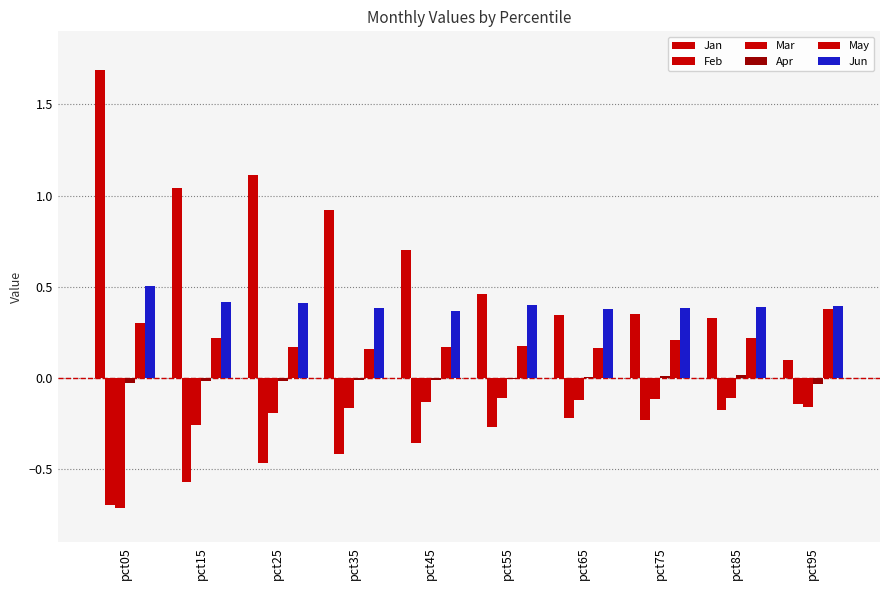

At which label is Apr closest to 0?

pct55